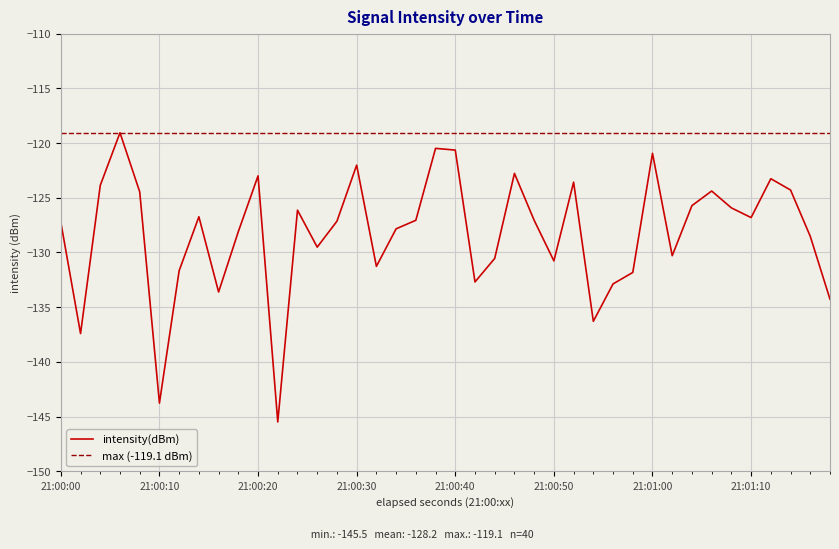

Is it true that intensity(dBm) equals -126.8 at 21:01:10?

True